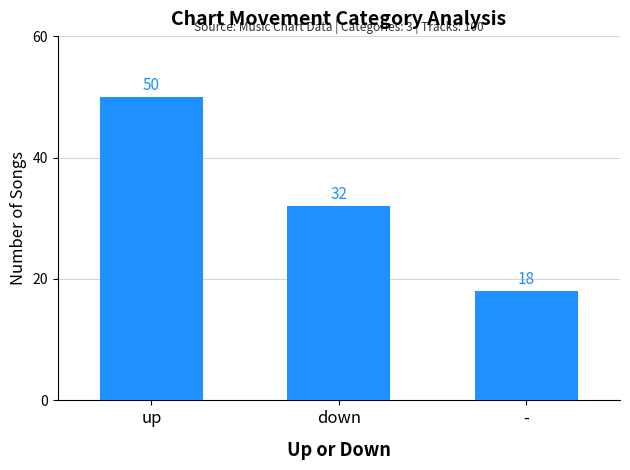

What is the label of the 2nd bar from the right?

down